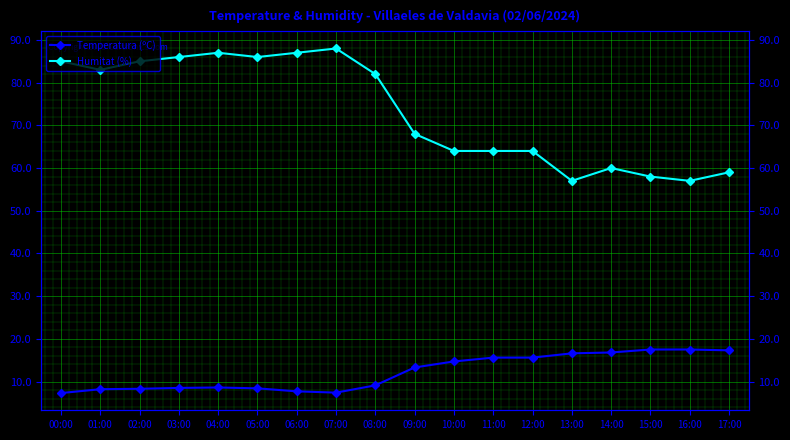

List the series in order of their peak value, highest first.

Humitat (%), Temperatura (ºC)